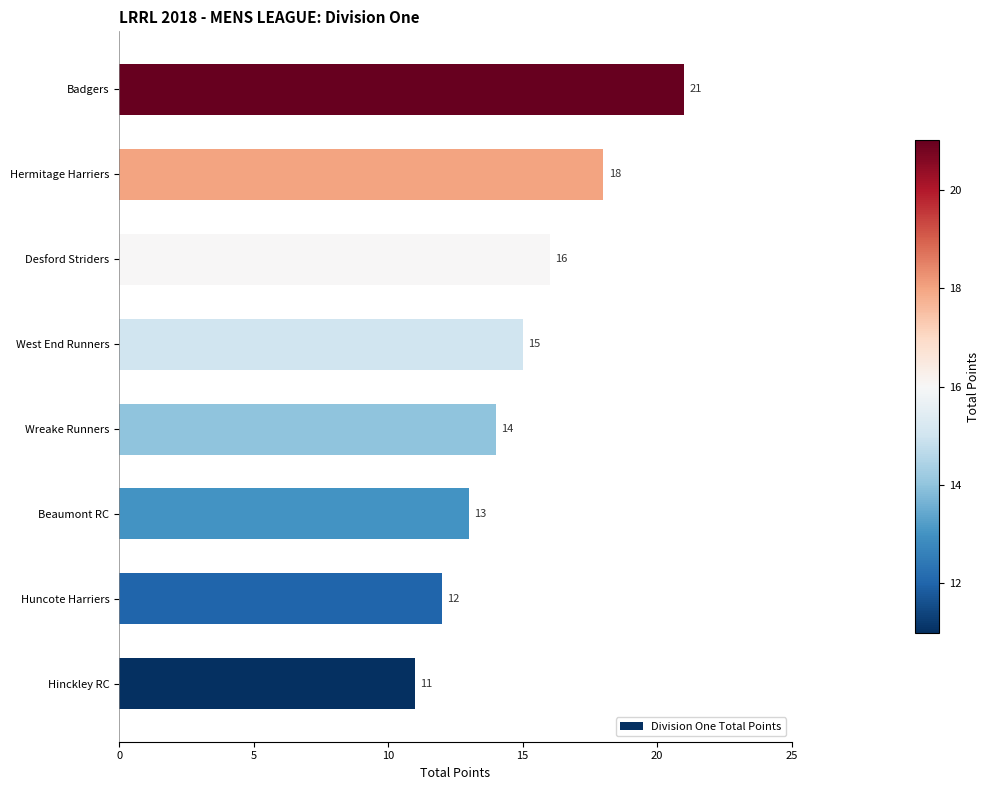

Reading bottom to top, extract all data points from this chart.

Hinckley RC=11	Huncote Harriers=12	Beaumont RC=13	Wreake Runners=14	West End Runners=15	Desford Striders=16	Hermitage Harriers=18	Badgers=21